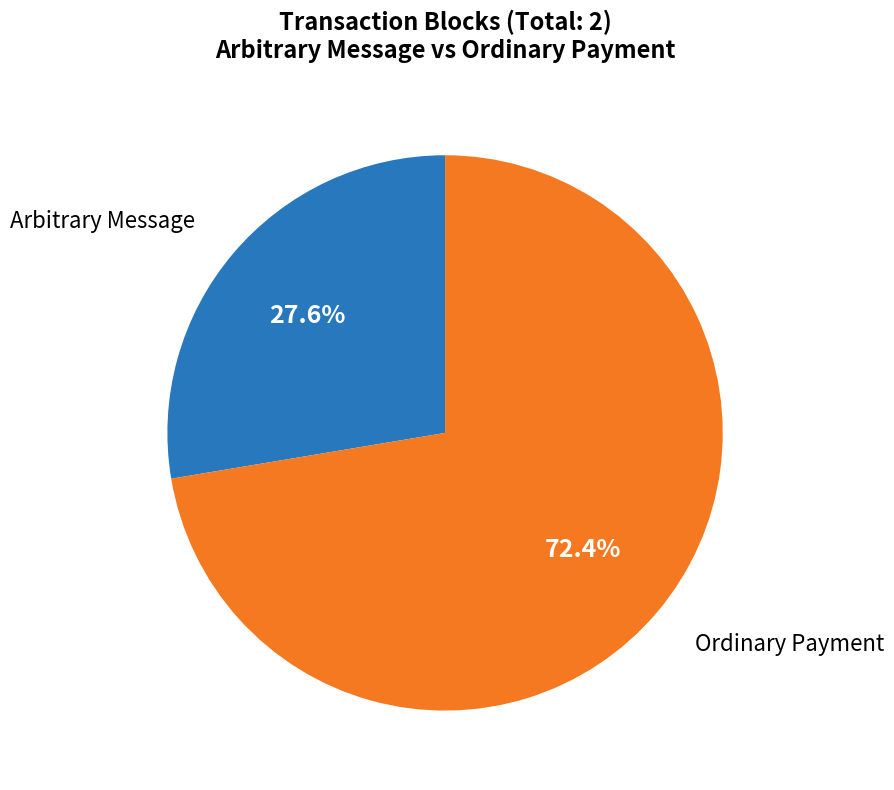

Is there a majority slice in this chart?

Yes